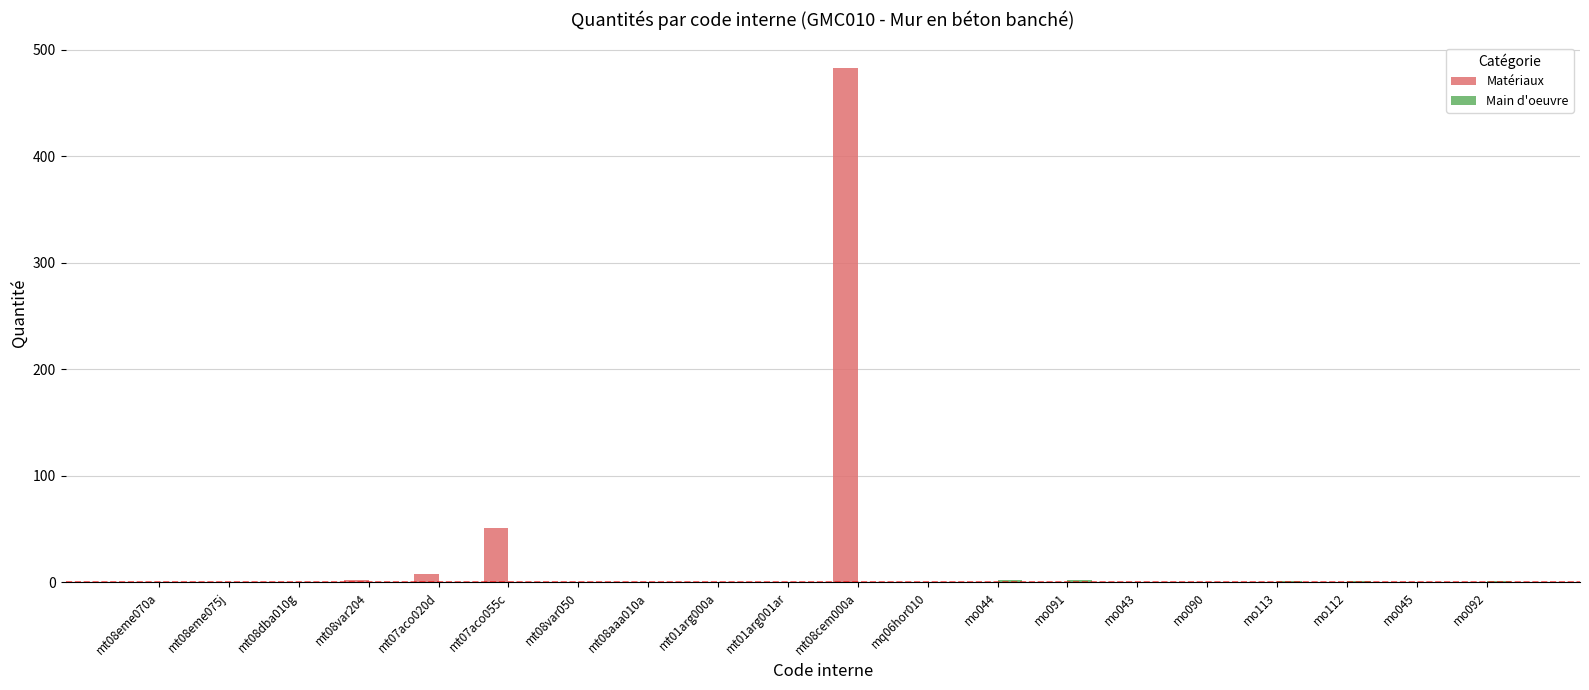

What is the total value across all series at mt08aaa010a?

0.2